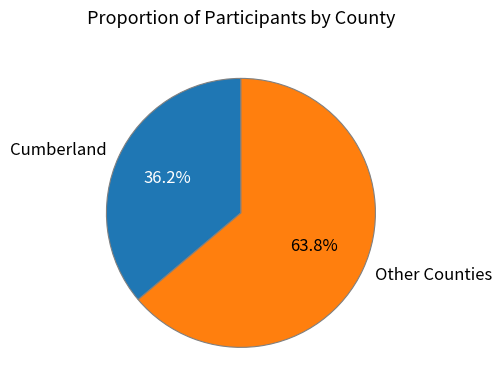

Which has a higher value, Other Counties or Cumberland?

Other Counties